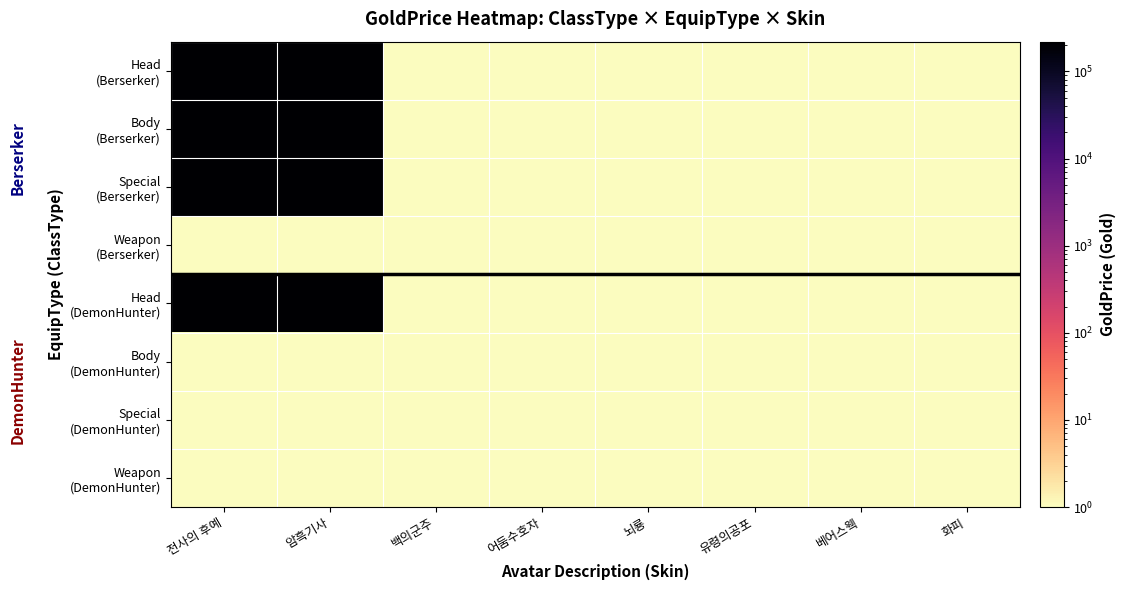

What is the total value across all series at 유령의공포?

8